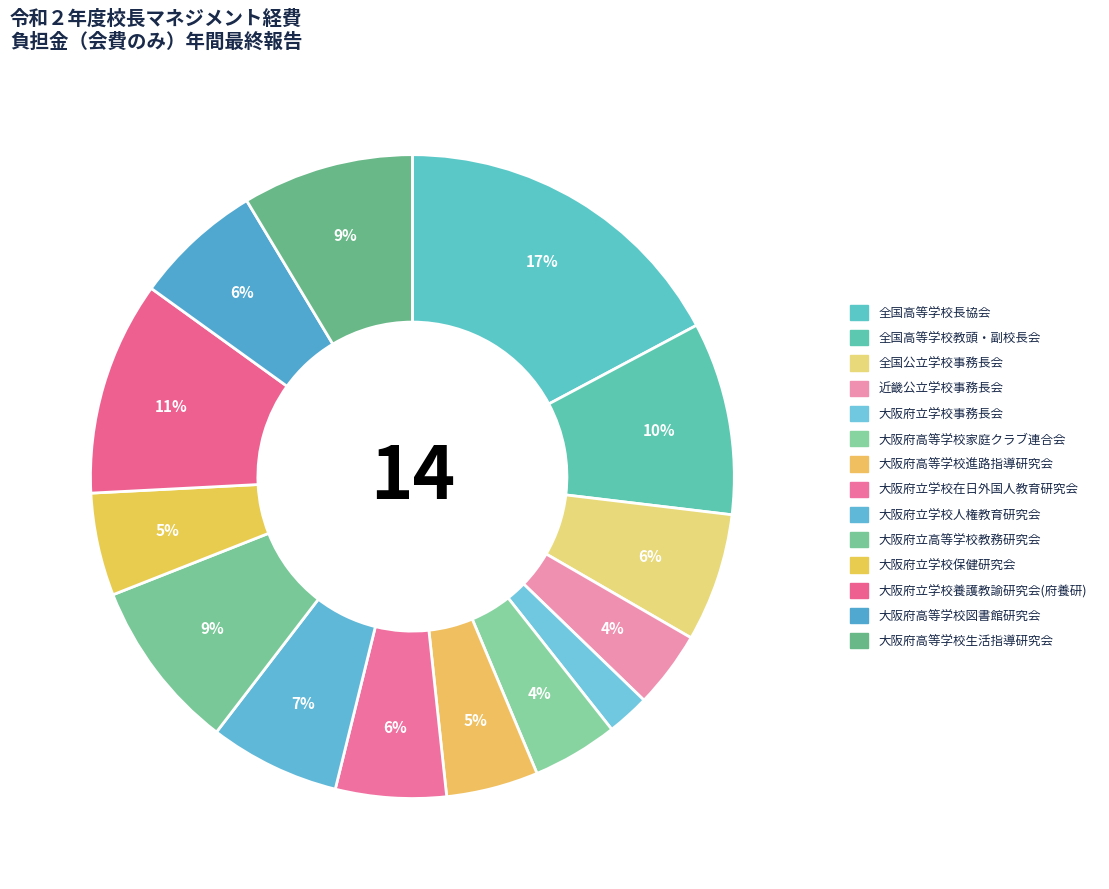

How many slices are in this pie chart?

14